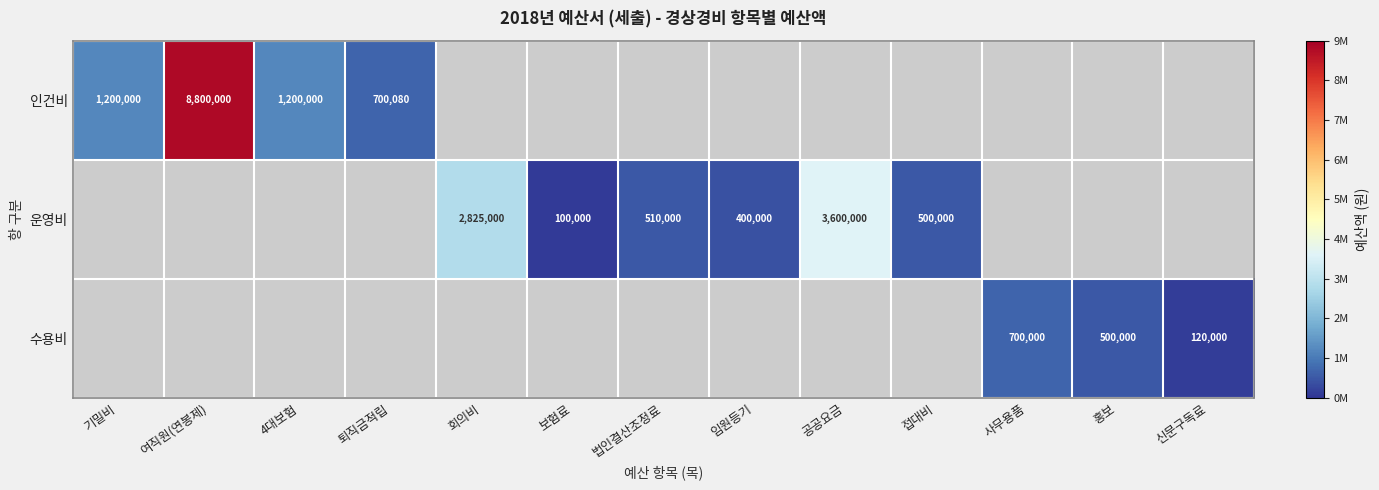

True or false: 인건비 has a value of 745903 at 기밀비.

False